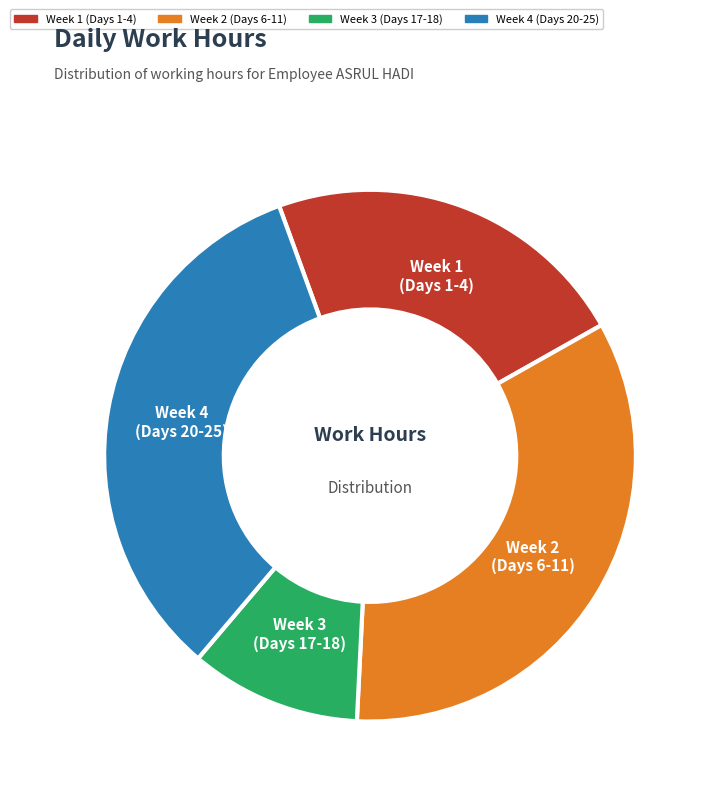

Is there a majority slice in this chart?

No